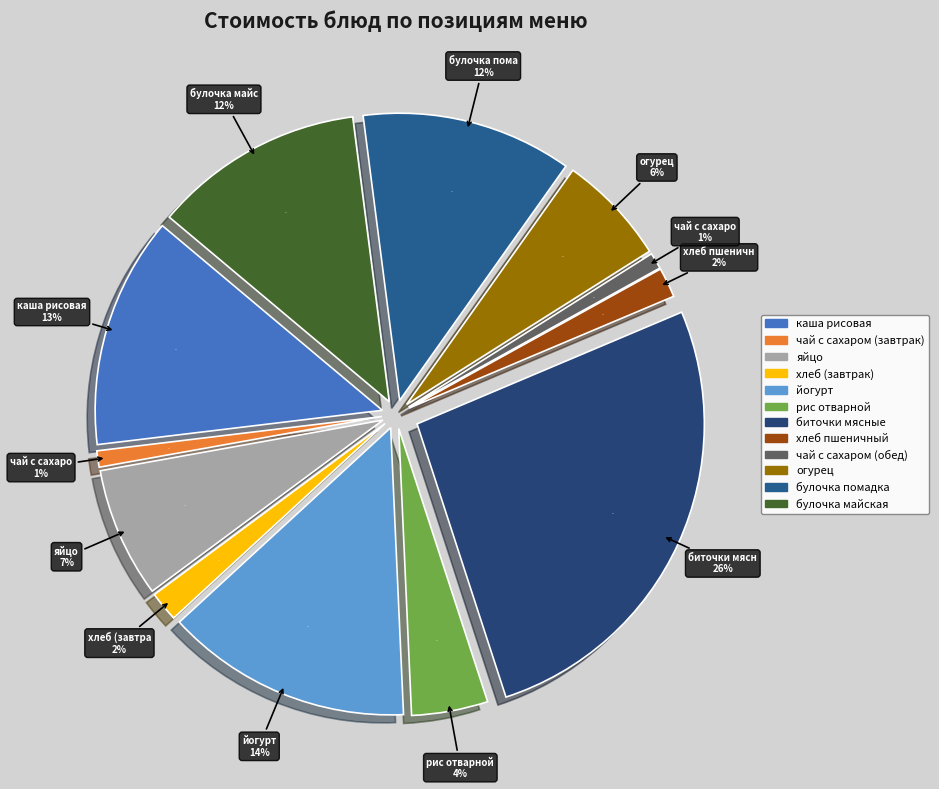

Does any single category account for the majority?

No